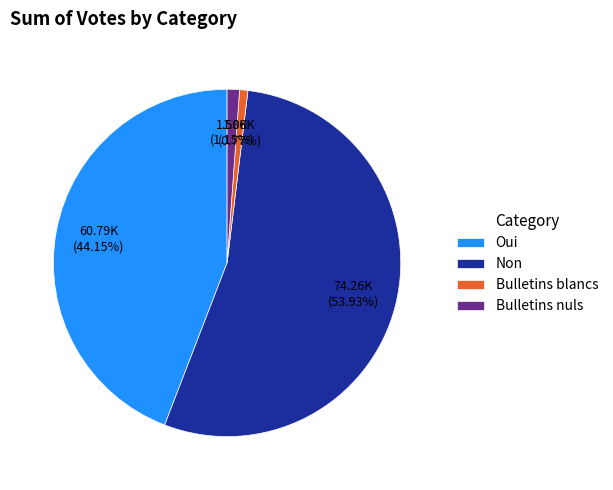

Is there any slice that represents more than half of the pie?

Yes